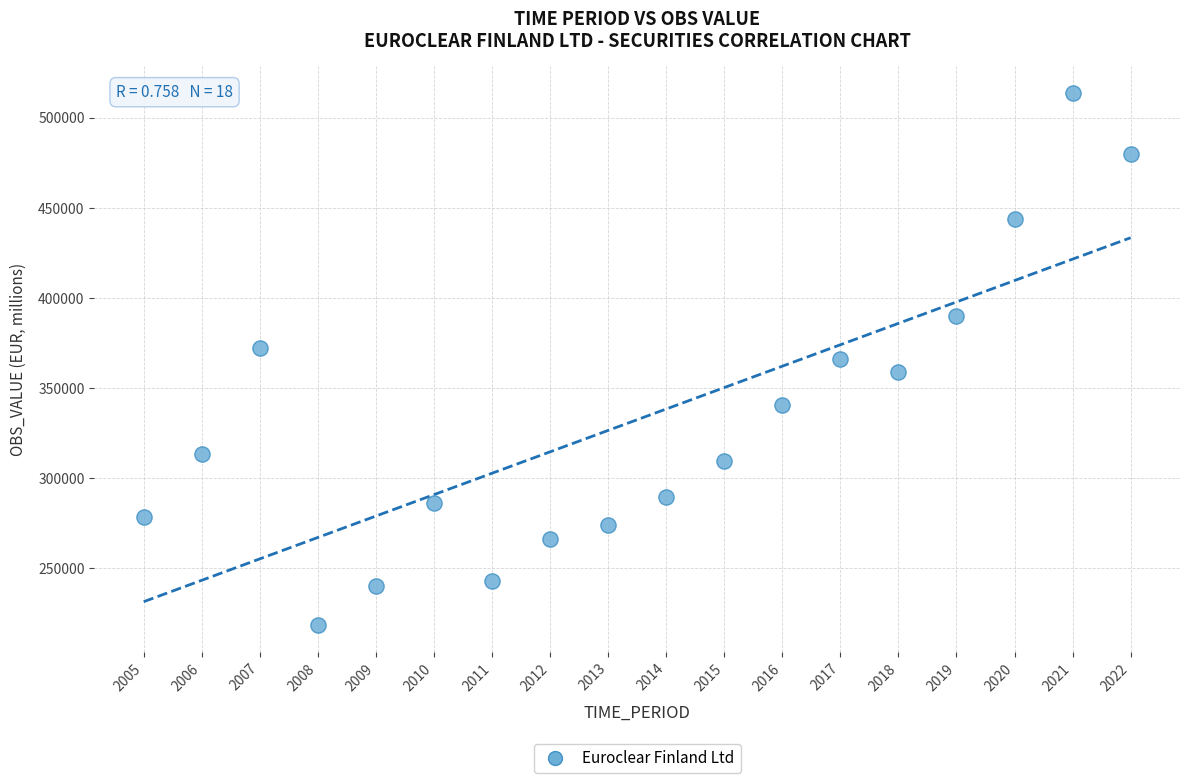

List the coordinates of all points as (Y, X) pairs, reading left to right.

(278286, 2005)  (313472, 2006)  (372087, 2007)  (218446, 2008)  (239981, 2009)  (286266, 2010)  (243114, 2011)  (266395, 2012)  (274118, 2013)  (289348, 2014)  (309298, 2015)  (340431, 2016)  (366092, 2017)  (358671, 2018)  (389959, 2019)  (443547, 2020)  (513767, 2021)  (480025, 2022)